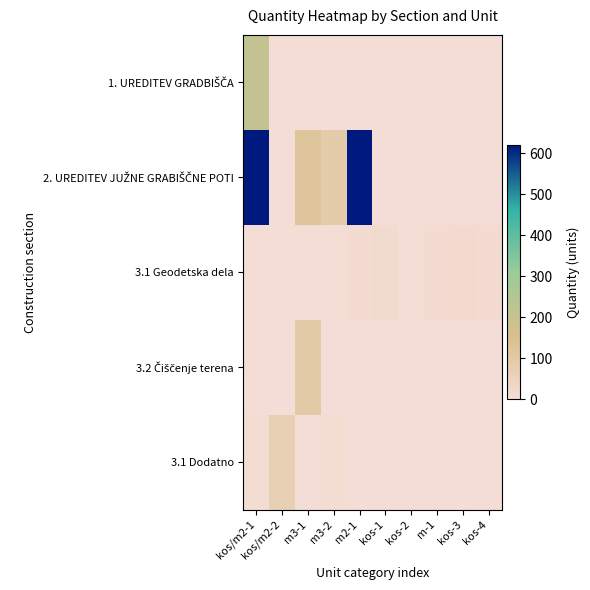

What is the spread (max minus min) of values at kos-3?

16